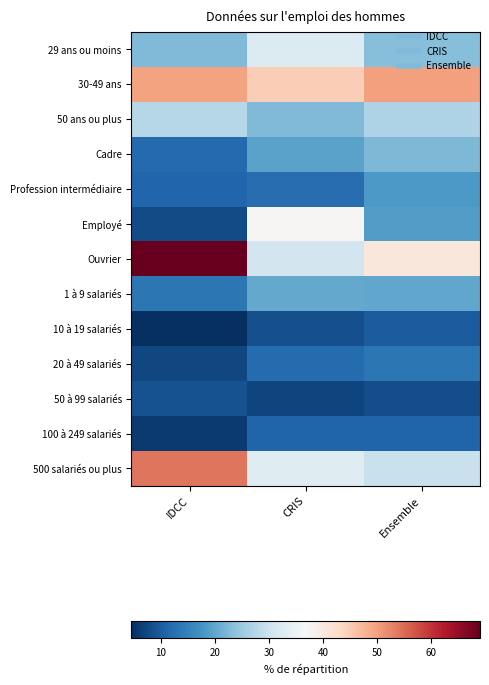

Which series changed the most between IDCC and Ensemble?

Ouvrier